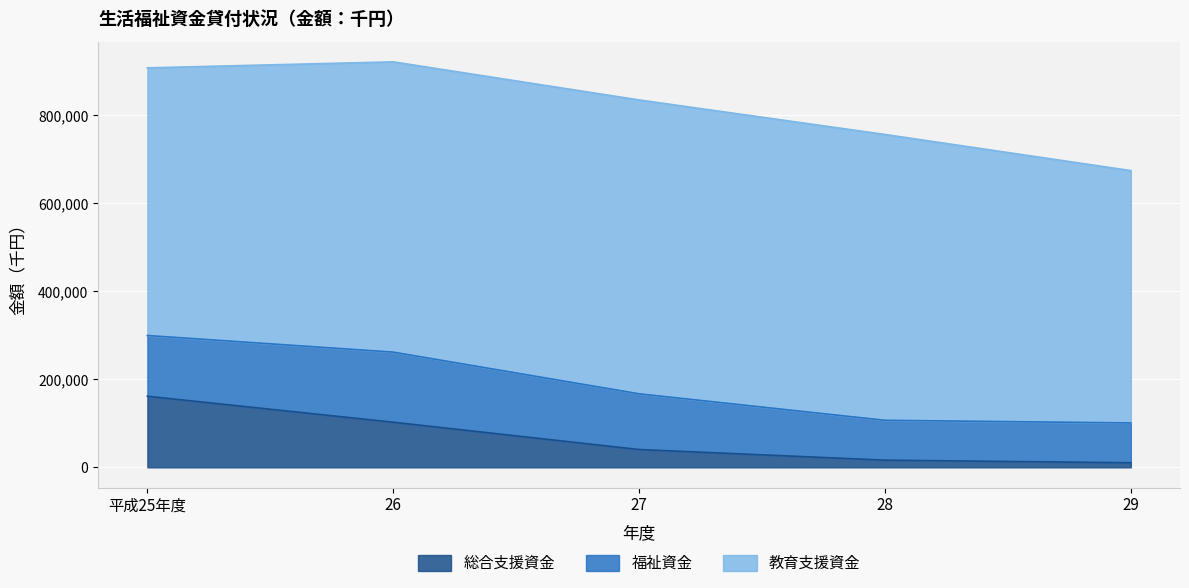

Read the 総合支援資金 value at 26.

102534